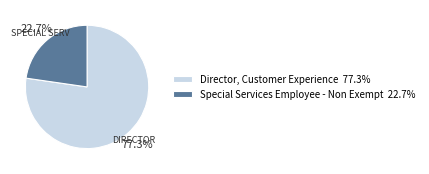

Rank the categories by value from highest to lowest.

Director, Customer Experience, Special Services Employee - Non Exempt